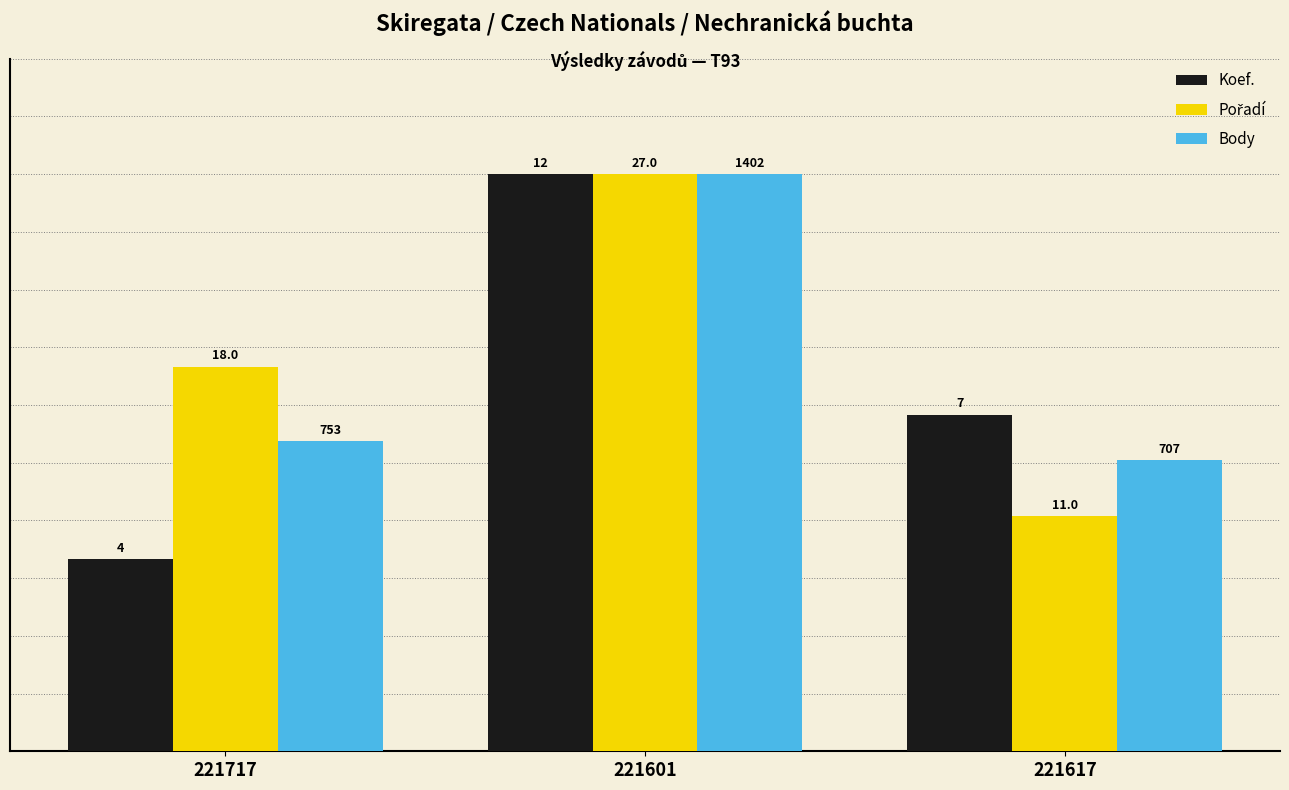

What is the sum of all Pořadí values?

31.1